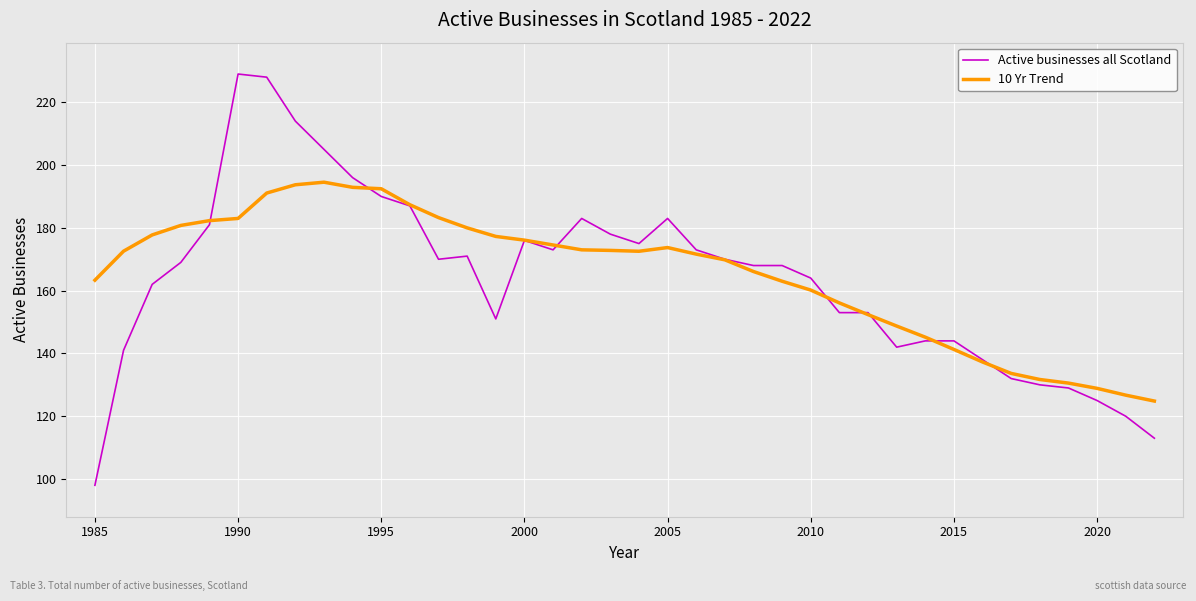

Which series has the largest range (max minus min)?

Active businesses all Scotland